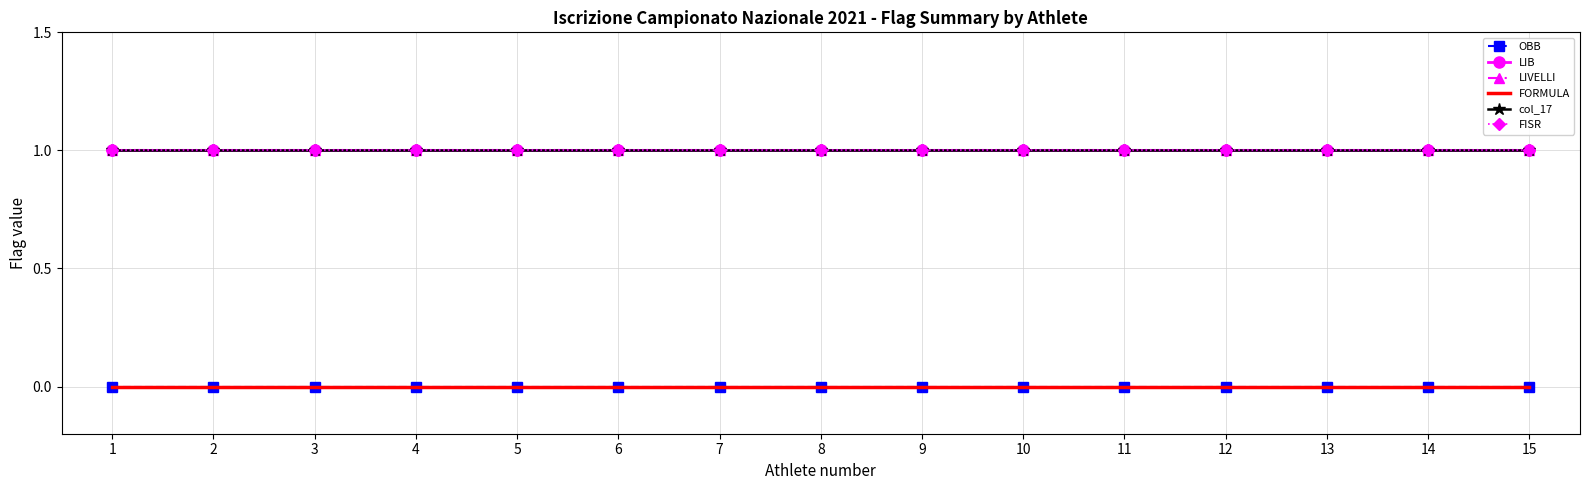

What is the average value of the LIVELLI series?

1